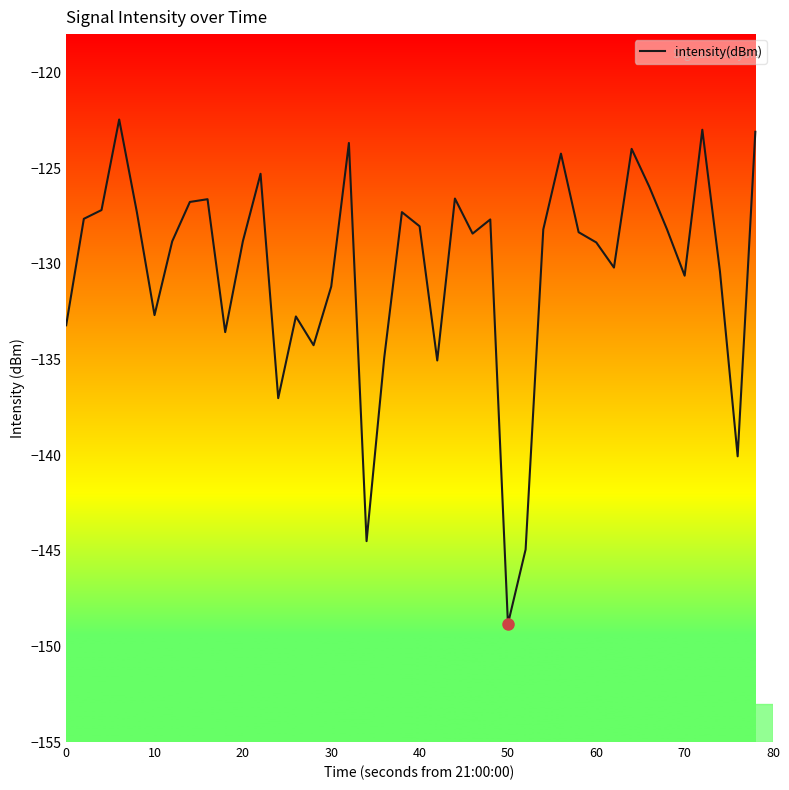

How many interior local peaks (higher than both neighbors) does the data have?

11